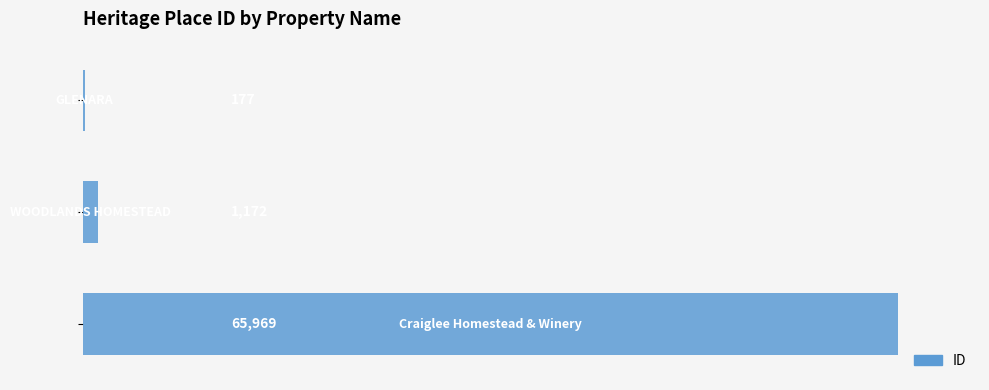

What is the maximum value shown in the chart?

65969